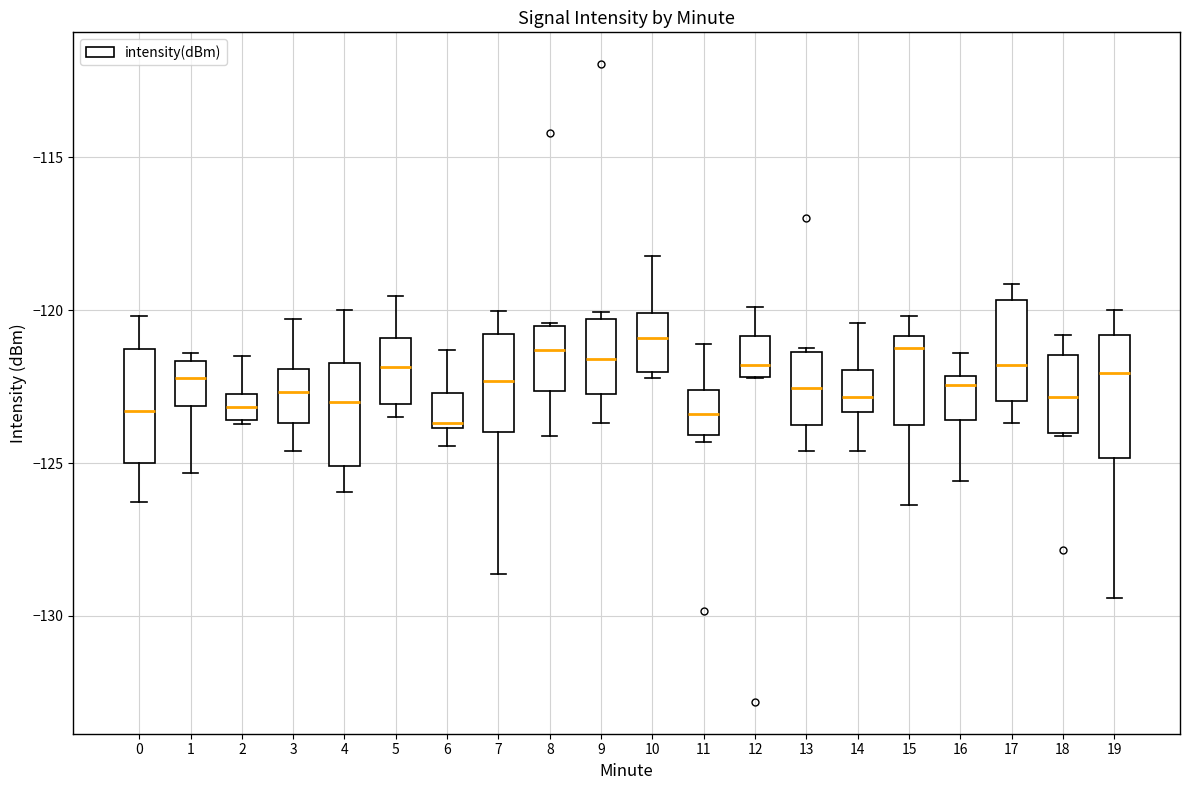

Reading left to right, transcribe this box plot: for each box, give where its median line is, the range the box spans, and where its two whiskers end, as read against the y-axis. The values are not printed on the chart, so give them approximately, as read against the axis.

0: median -123.5, box -125.0 to -121.5, whiskers -126.5 to -120.0
1: median -122.0, box -123.0 to -121.5, whiskers -125.5 to -121.5 (just above the box's upper edge)
2: median -123.0, box -123.5 to -122.5, whiskers -123.5 to -121.5
3: median -122.5, box -123.5 to -122.0, whiskers -124.5 to -120.5
4: median -123.0, box -125.0 to -121.5, whiskers -126.0 to -120.0
5: median -122.0, box -123.0 to -121.0, whiskers -123.5 to -119.5
6: median -123.5, box -124.0 to -122.5, whiskers -124.5 to -121.5
7: median -122.5, box -124.0 to -121.0, whiskers -128.5 to -120.0
8: median -121.5, box -122.5 to -120.5, whiskers -124.0 to -120.5
9: median -121.5, box -122.5 to -120.5, whiskers -123.5 to -120.0
10: median -121.0, box -122.0 to -120.0, whiskers -122.0 (just below the box's lower edge) to -118.0
11: median -123.5, box -124.0 to -122.5, whiskers -124.5 to -121.0
12: median -122.0 (just above the box's lower edge), box -122.0 to -121.0, whiskers -122.0 to -120.0
13: median -122.5, box -123.5 to -121.5, whiskers -124.5 to -121.0
14: median -123.0, box -123.5 to -122.0, whiskers -124.5 to -120.5
15: median -121.0 (just below the box's upper edge), box -123.5 to -121.0, whiskers -126.5 to -120.0
16: median -122.5, box -123.5 to -122.0, whiskers -125.5 to -121.5
17: median -122.0, box -123.0 to -119.5, whiskers -123.5 to -119.0
18: median -123.0, box -124.0 to -121.5, whiskers -124.0 to -121.0
19: median -122.0, box -125.0 to -121.0, whiskers -129.5 to -120.0